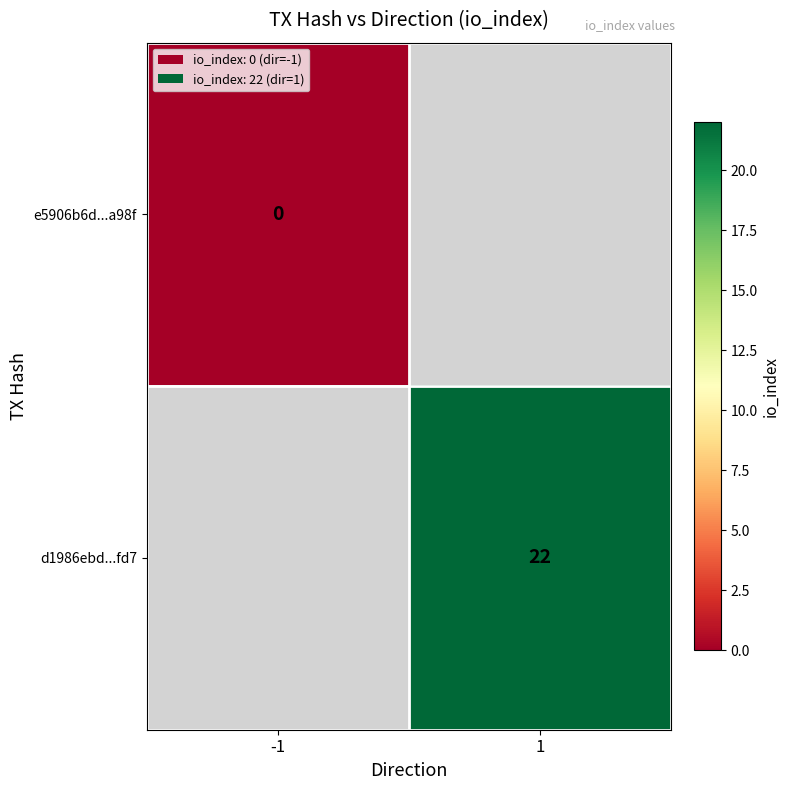

Is the value of d1986ebd...fd7 at 1 greater than the value of e5906b6d...a98f at -1?

Yes